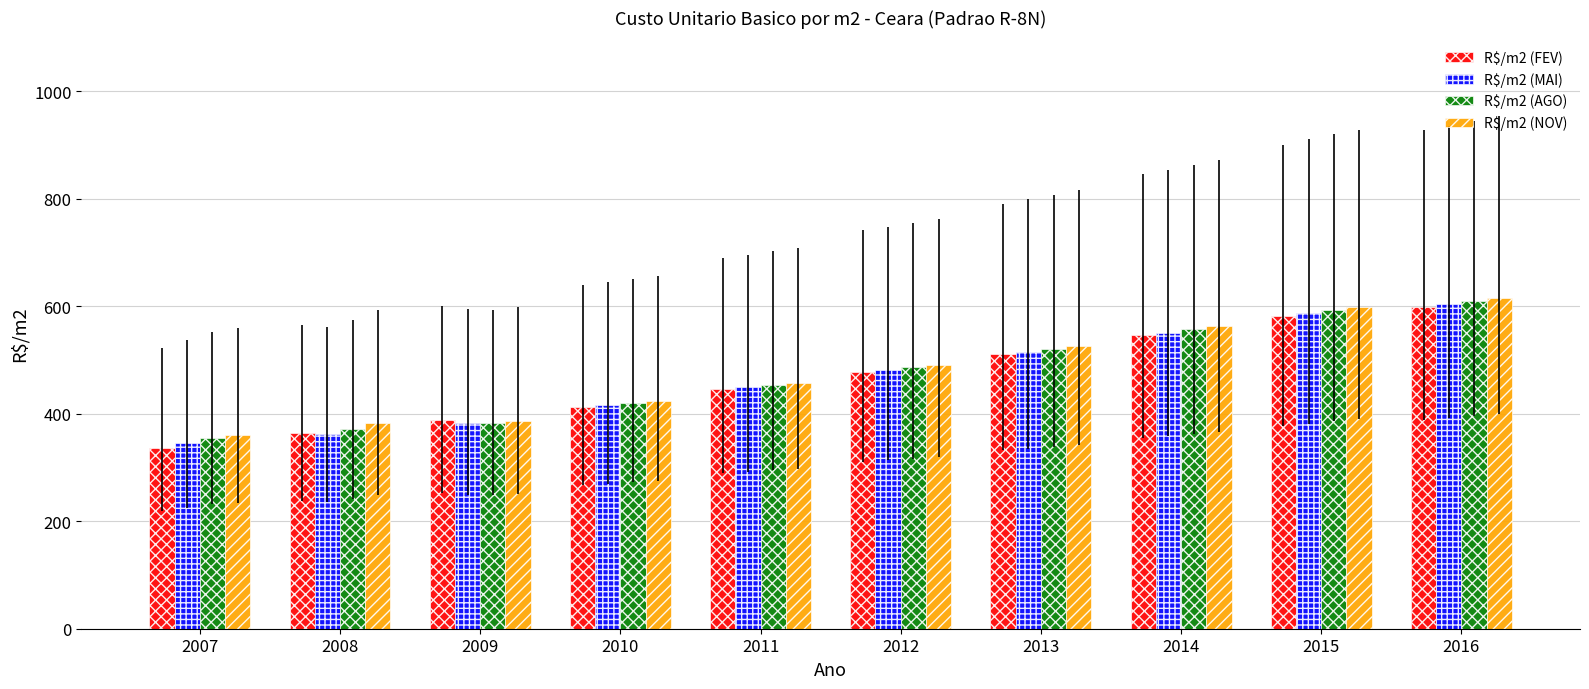

What is the total value across all series at 2010?

1670.5